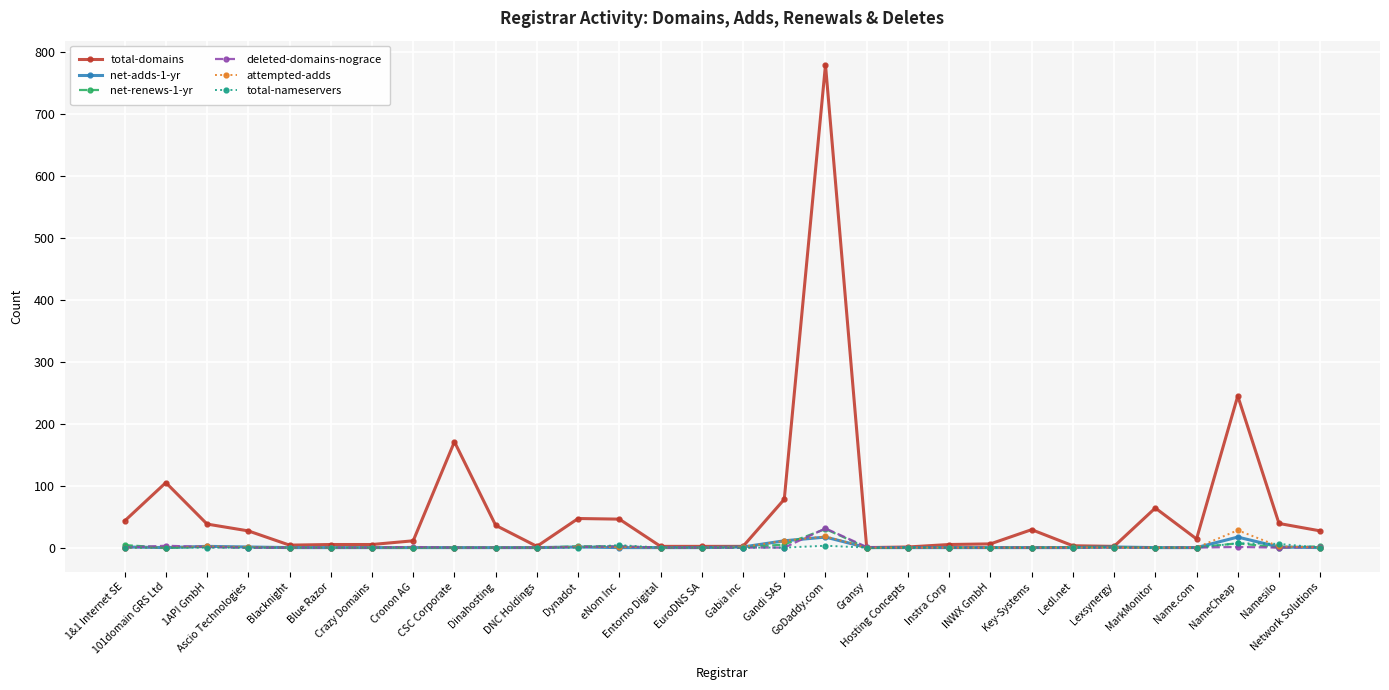

True or false: net-adds-1-yr has more than 2 interior local peaks.

True